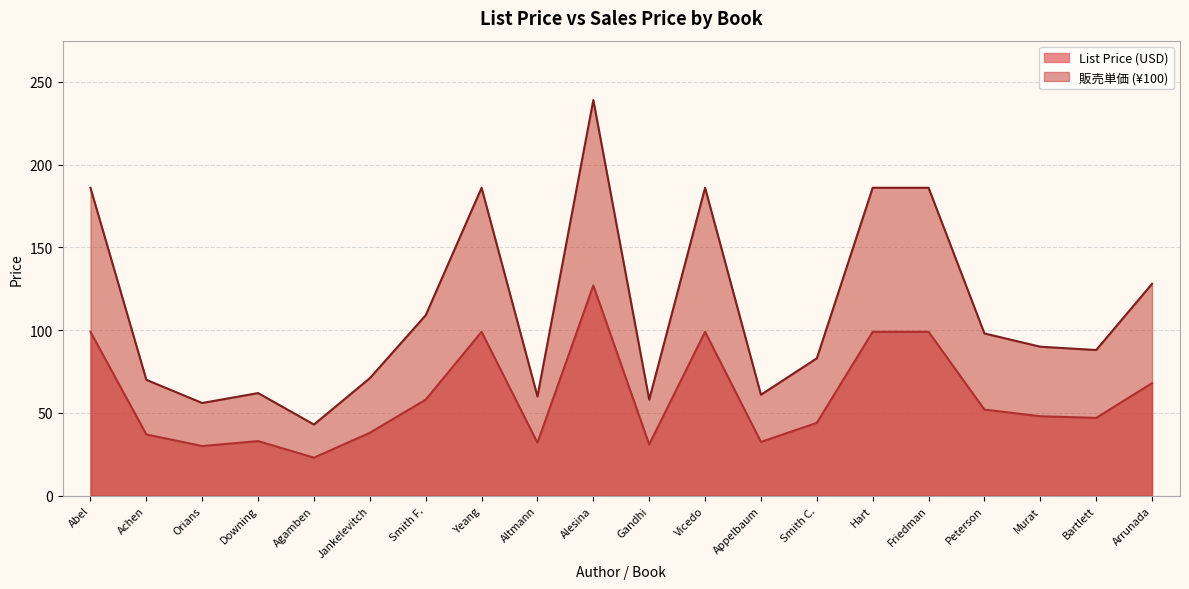

The value of List Price at Smith C. is 44.0. True or false?

True